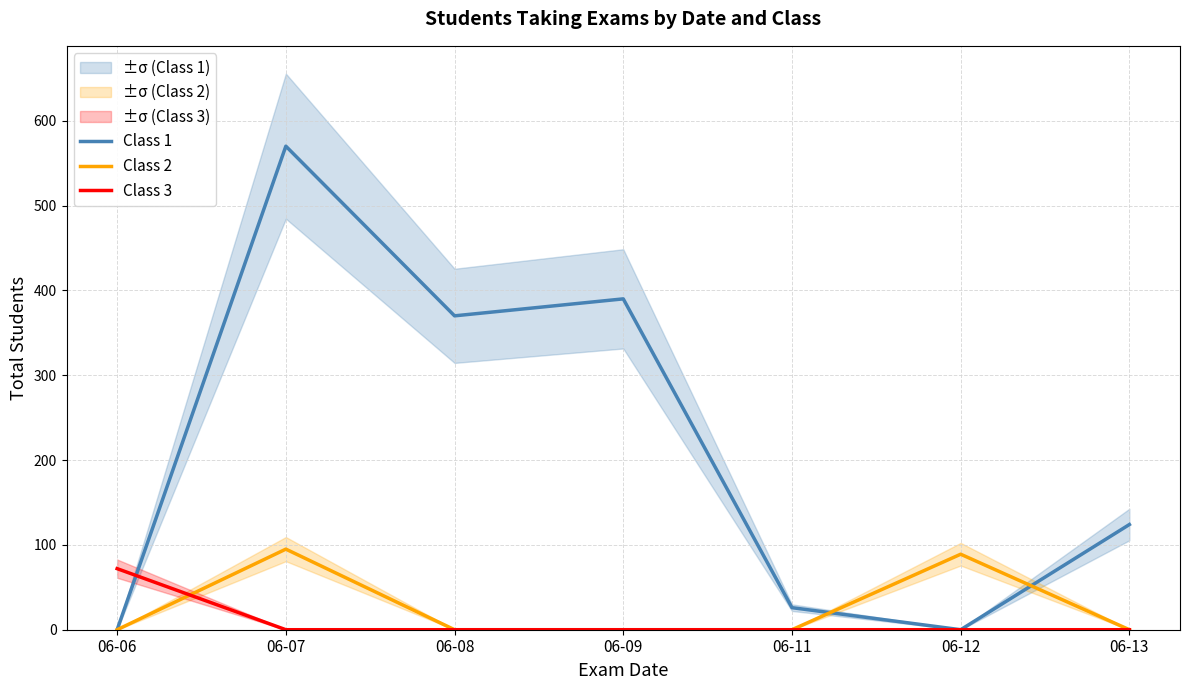

Where is Class 3 nearest to the value 36?

06-06